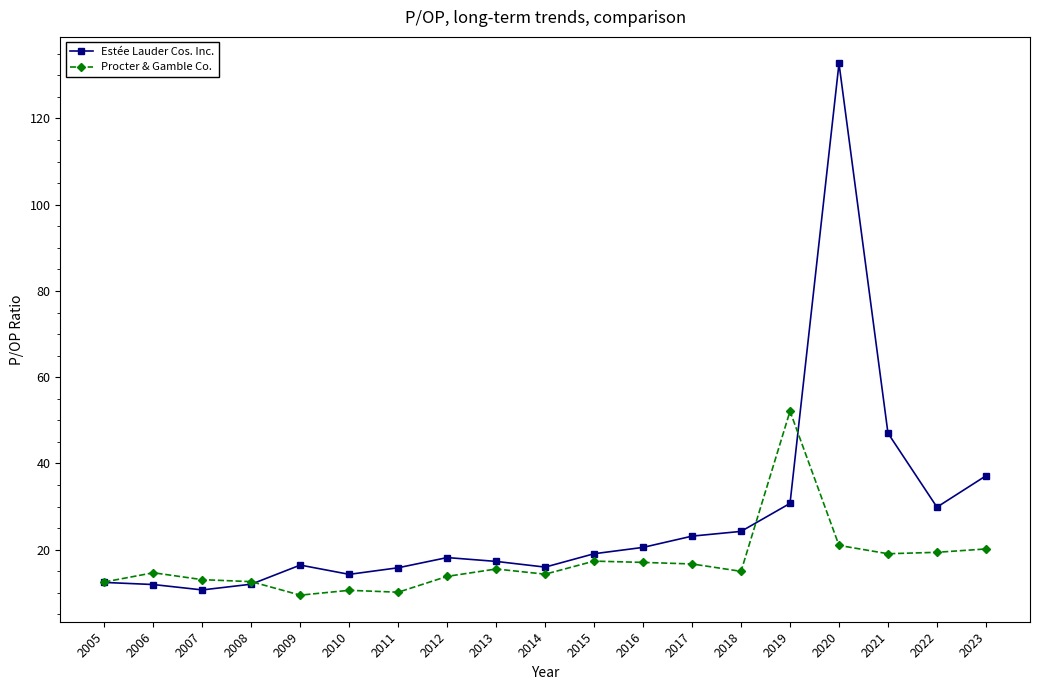

The Estée Lauder Cos. Inc. series shows 15.0 at 2017. True or false?

False